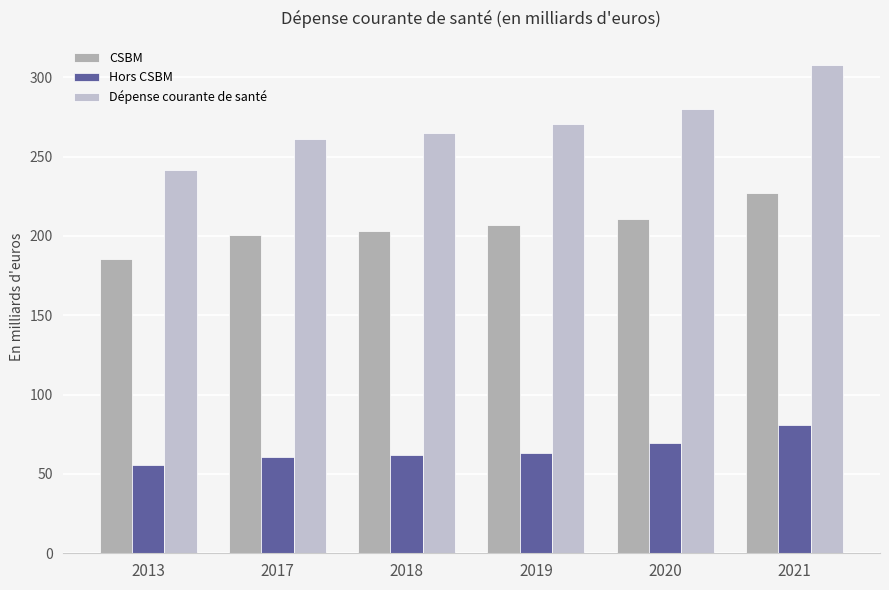

Where is CSBM nearest to the value 206?

2019